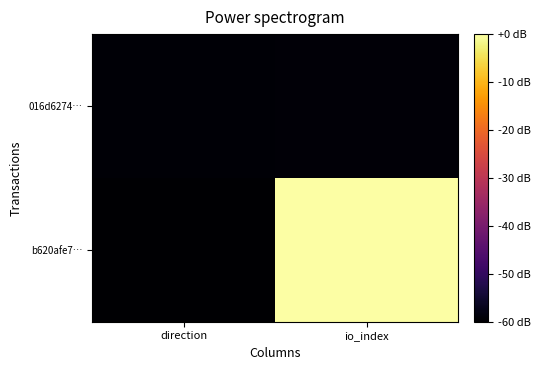

What is the spread (max minus min) of values at io_index?

59.1